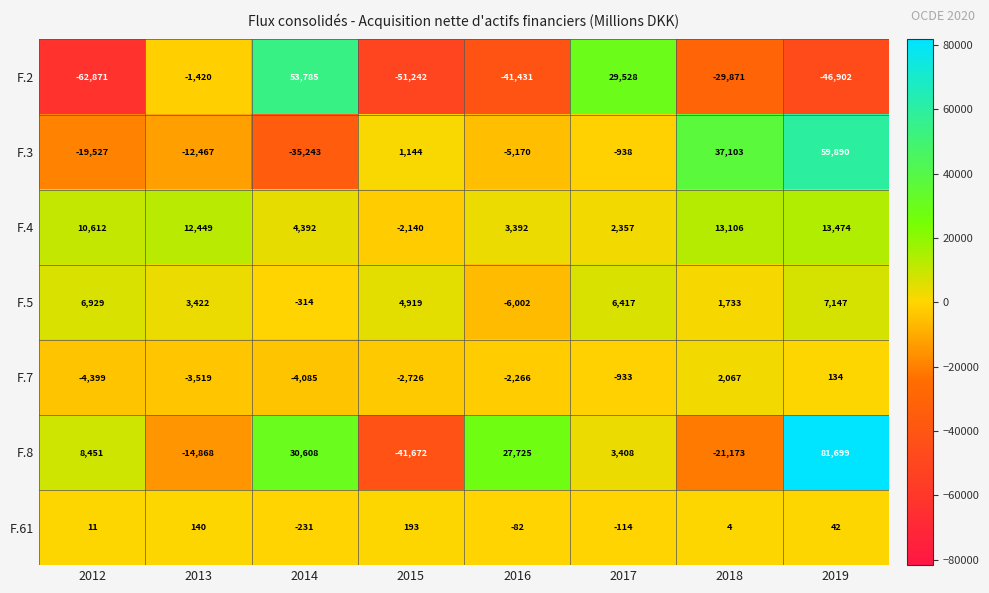

List the labels in order of F.61 value, smallest first.

2014, 2017, 2016, 2018, 2012, 2019, 2013, 2015